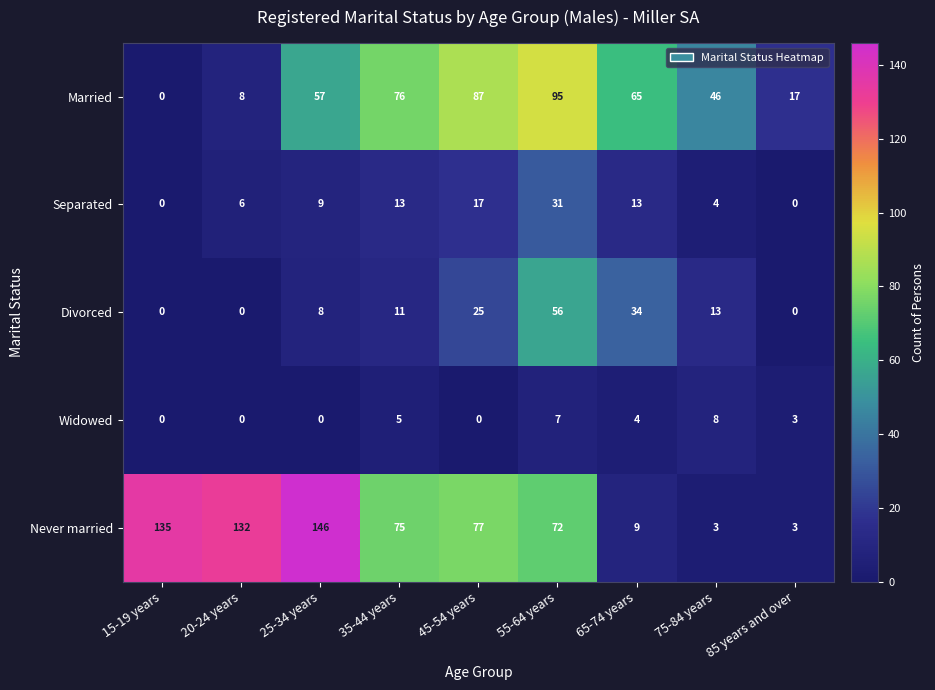

Is the value of Married at 15-19 years greater than the value of Separated at 20-24 years?

No